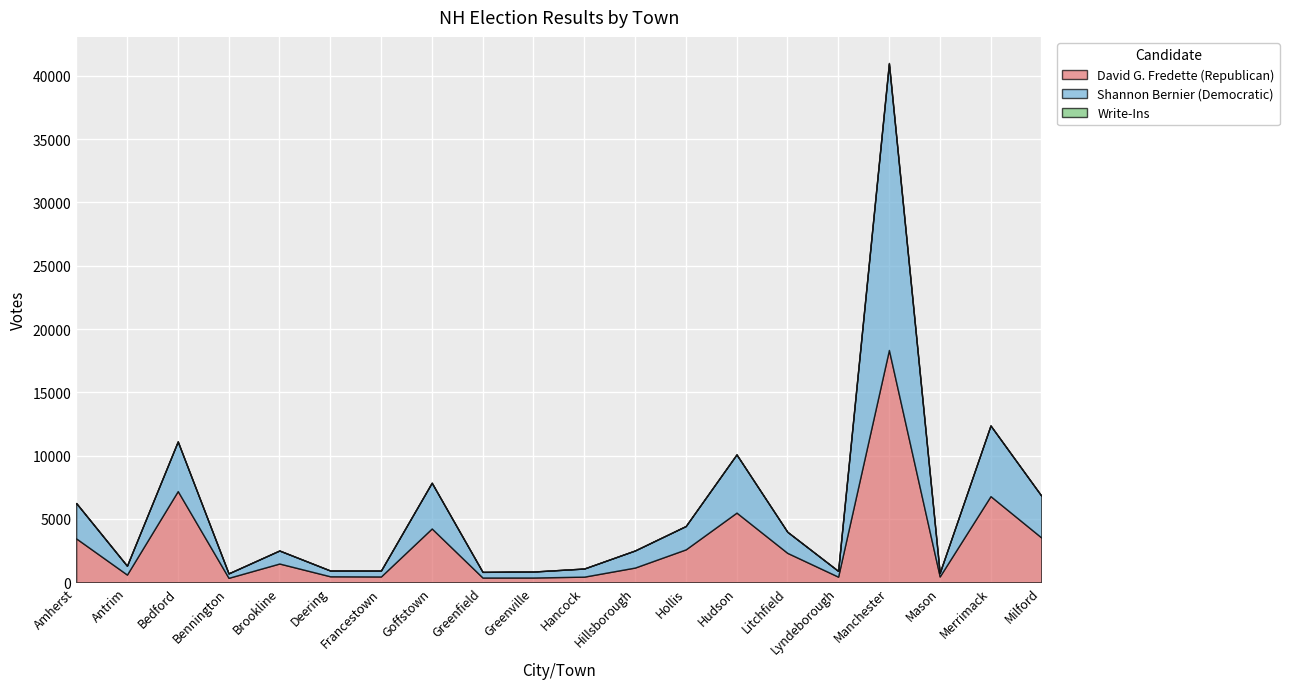

How many data points does each series have?

20